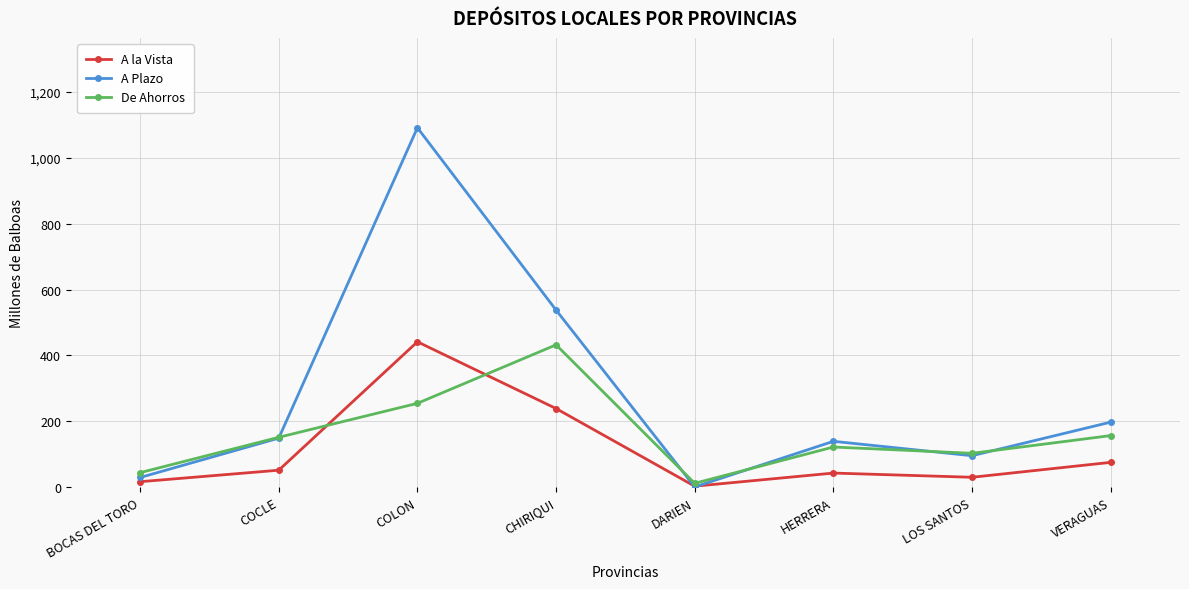

What are all the series names shown in the legend?

A la Vista, A Plazo, De Ahorros